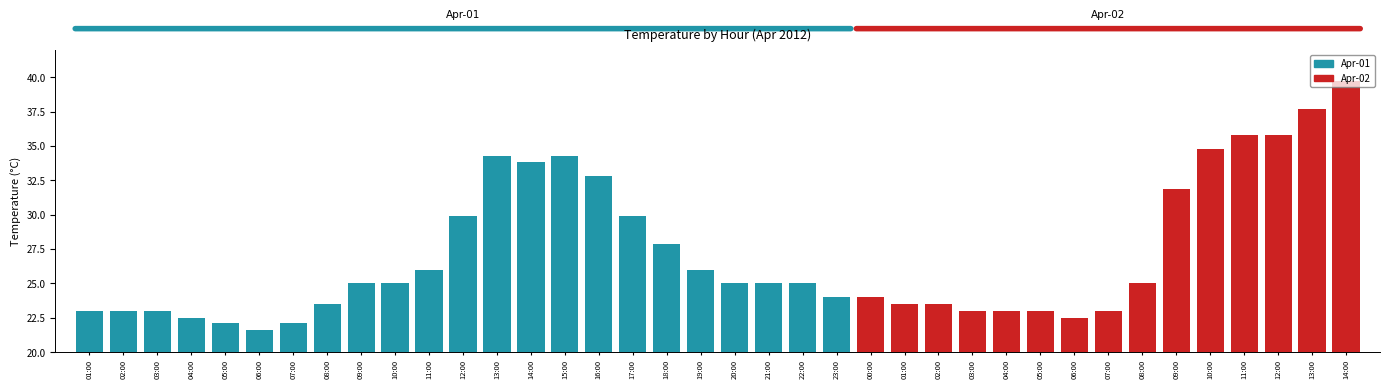

How many categories are shown in the chart?

38